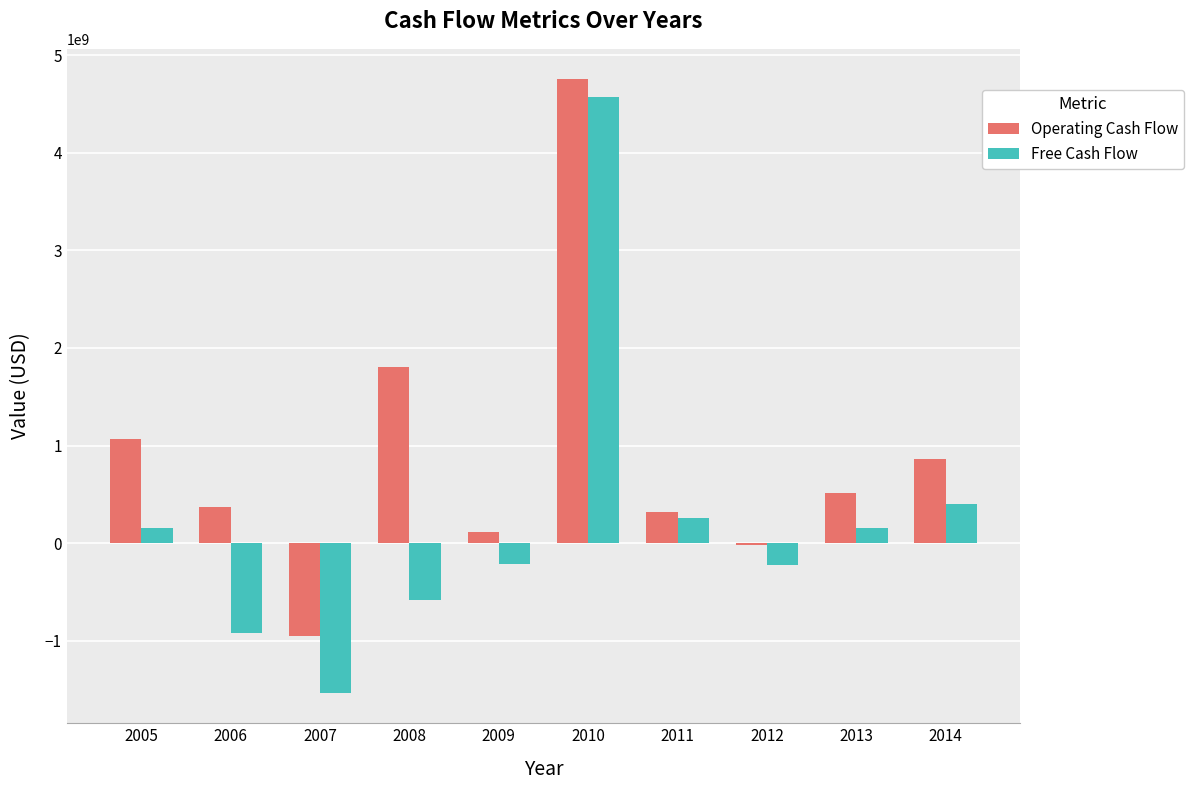

True or false: Free Cash Flow has a value of -1531025779 at 2007.

True